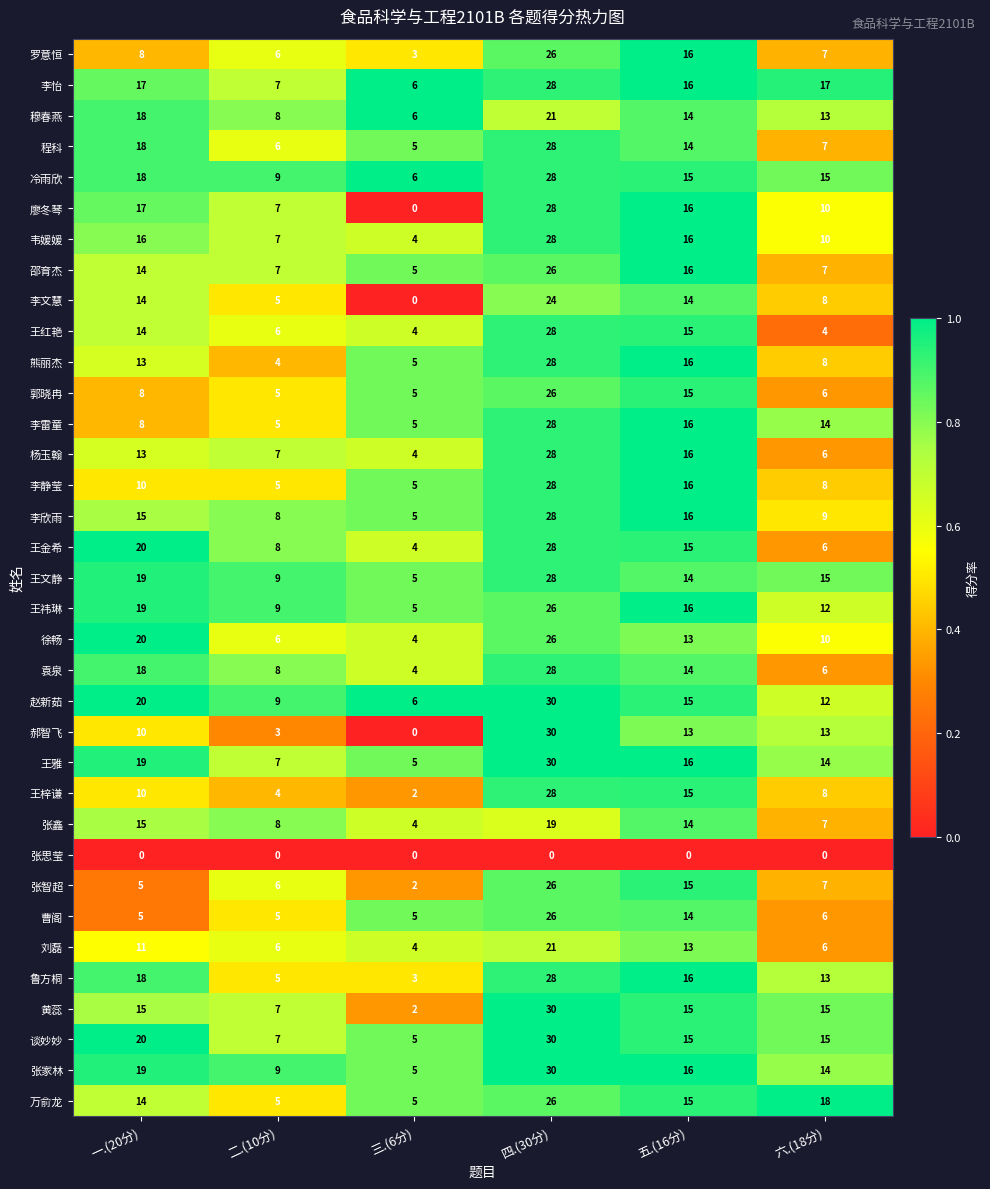

At which label does 张家林 first exceed 16?

一.(20分)